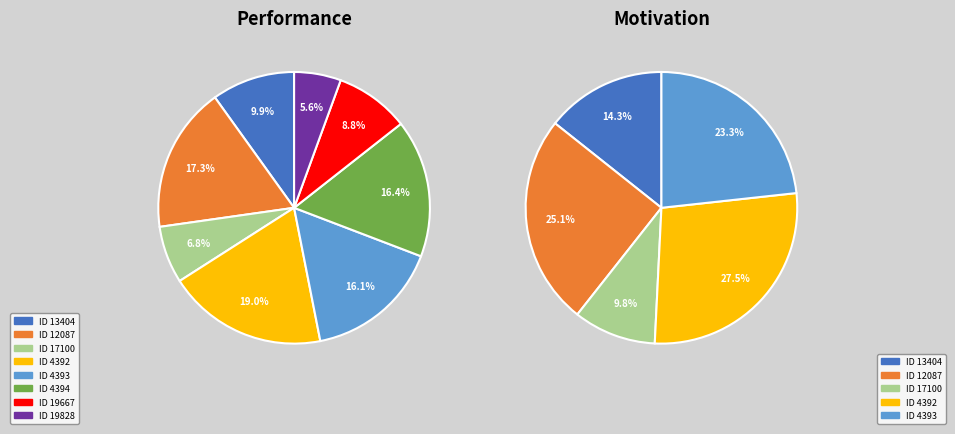

Rank the categories by value from lowest to highest.

19828, 17100, 19667, 13404, 4393, 4394, 12087, 4392